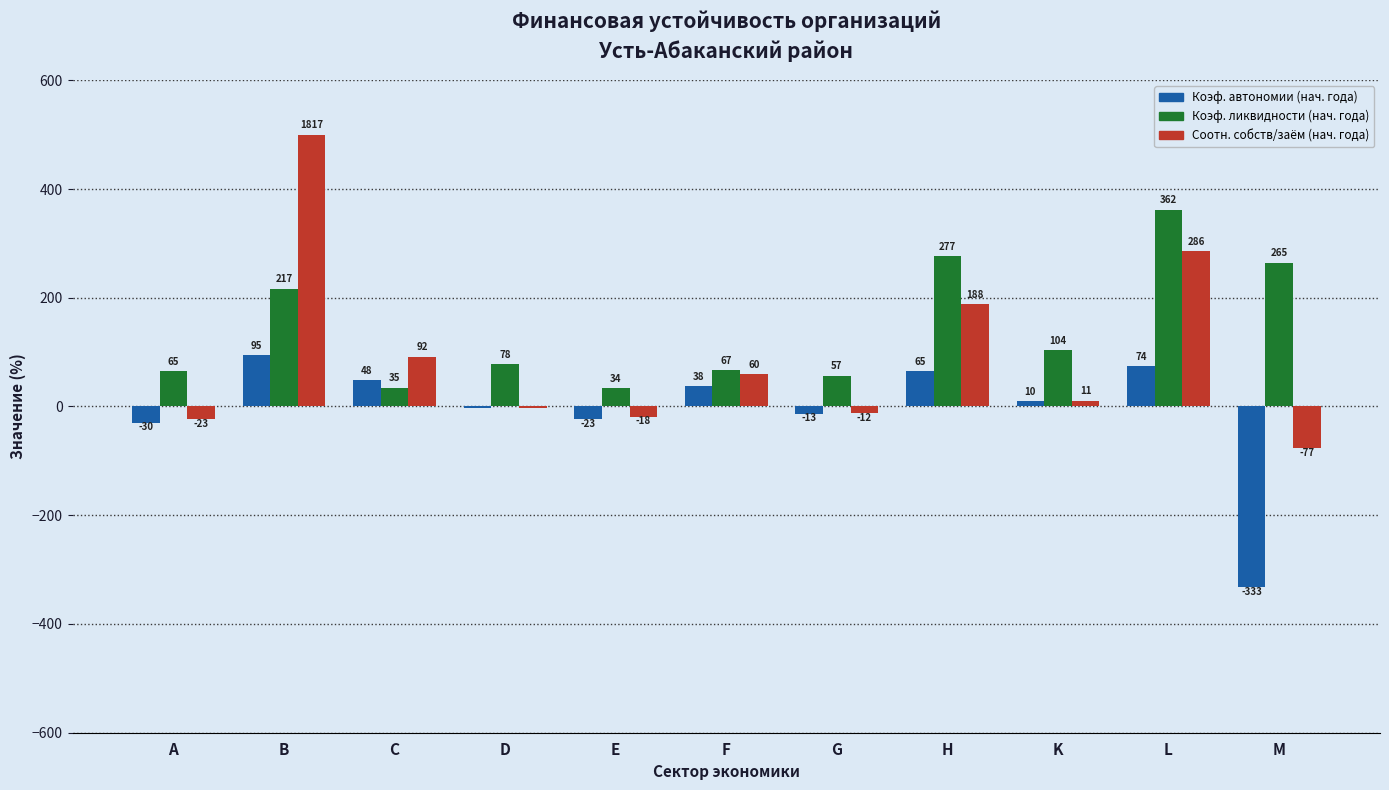

At which category does the chart reach its peak across all series?

B